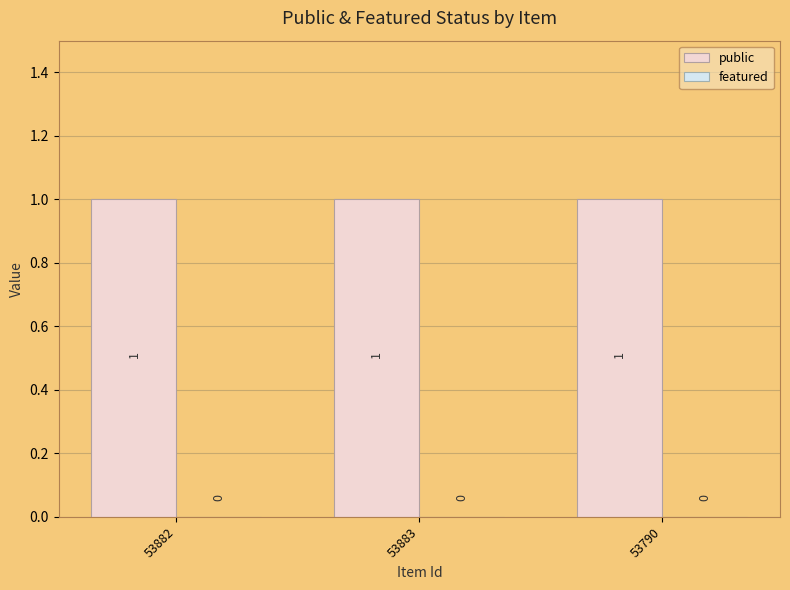

At which category is the sum across all series the highest?

53882